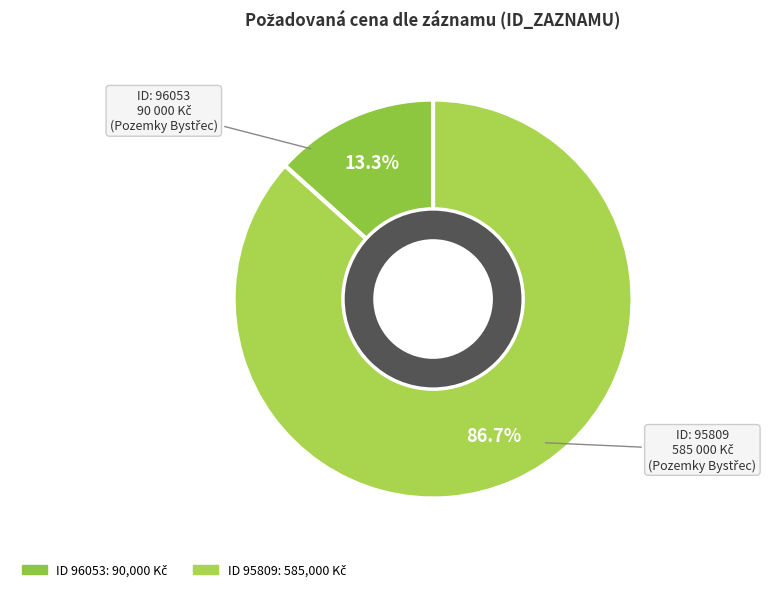

Count the number of slices in the pie.

2